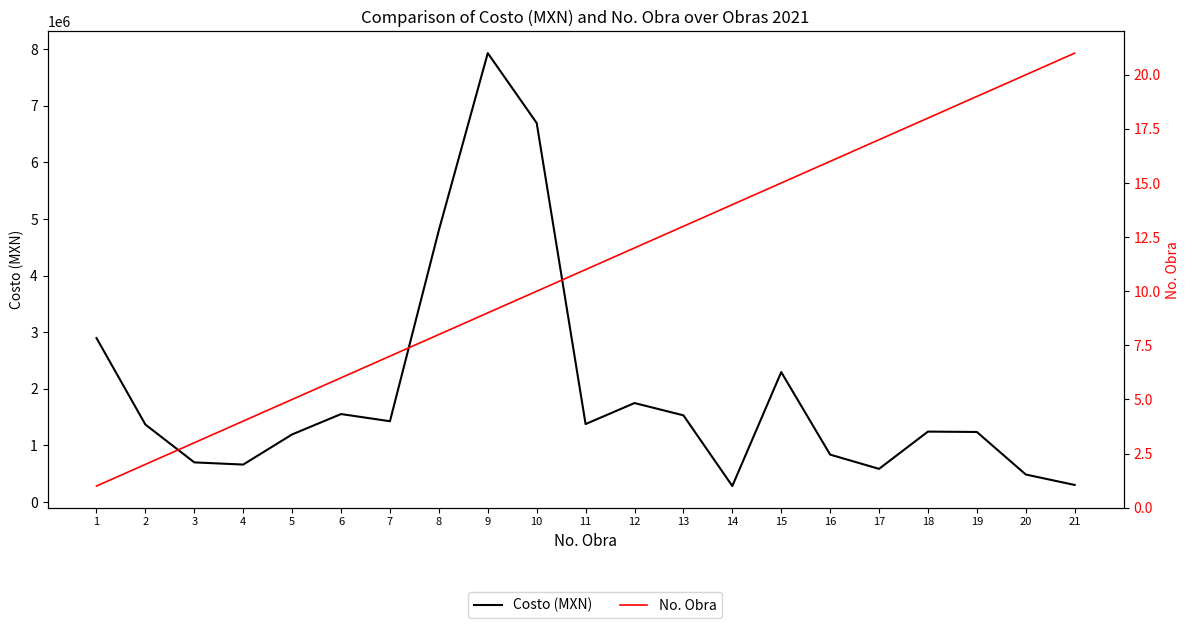

What is the difference between the maximum and second lowest values in the No. Obra series?

19.0